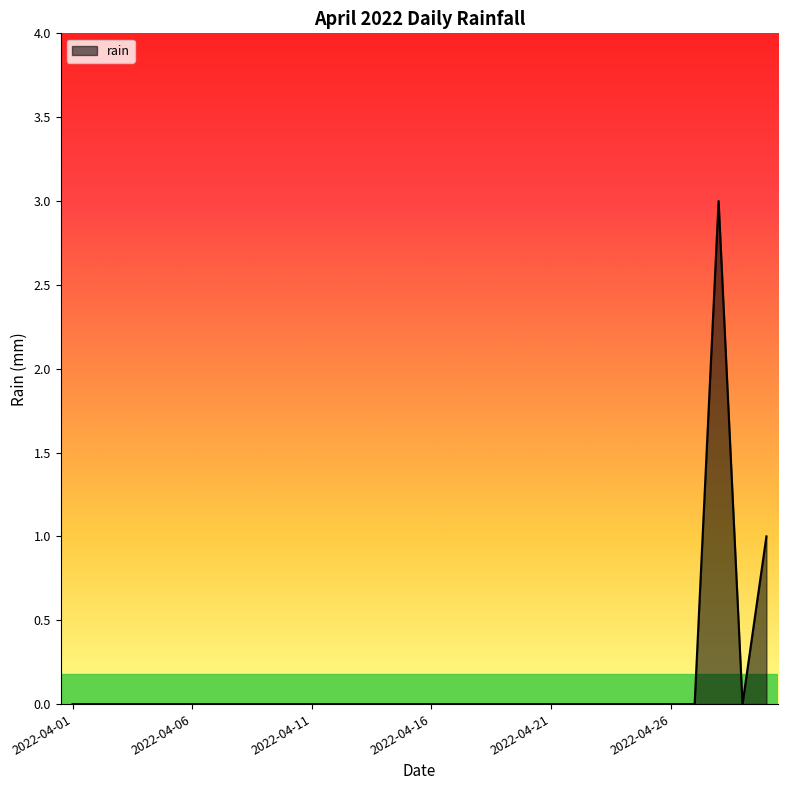

What is the difference between the maximum and minimum values?

3